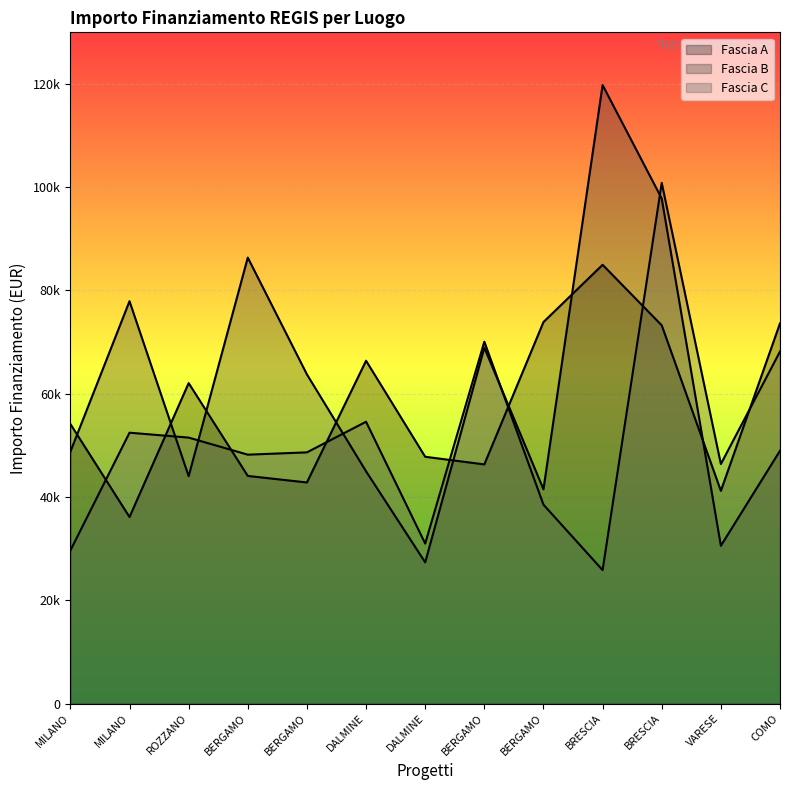

Where is the first local minimum for Fascia A?

MILANO